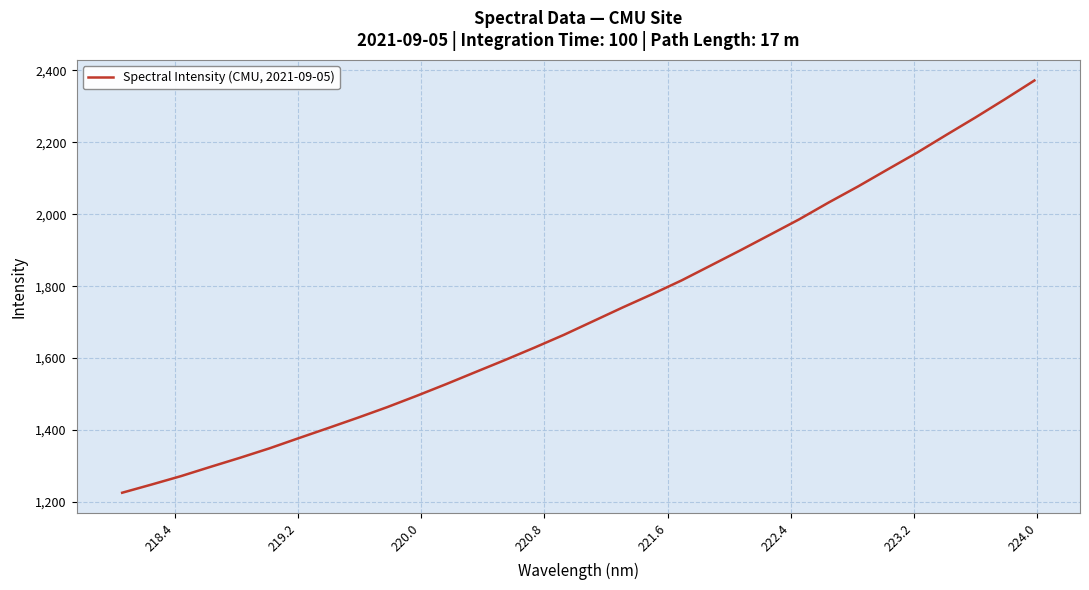

What is the difference between the maximum and minimum values?

1146.0